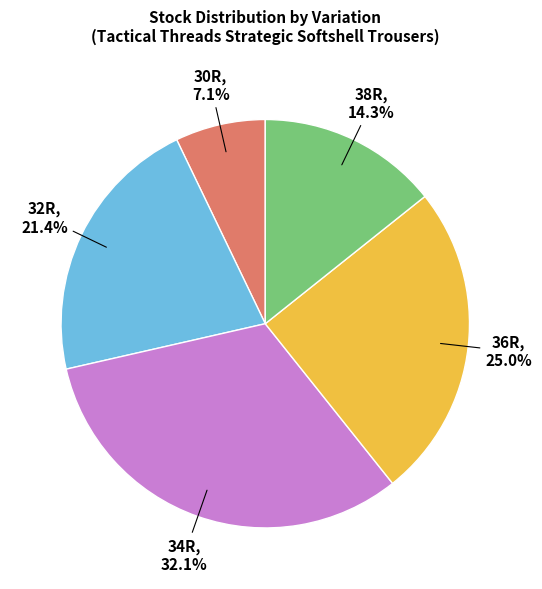

Does any single category account for the majority?

No